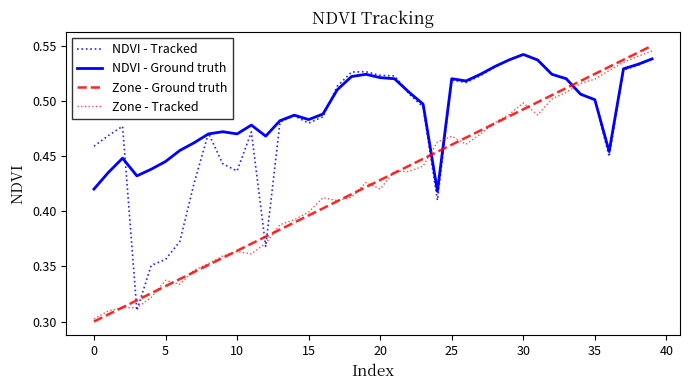

At how many categories does at least one series exceed 0?

40